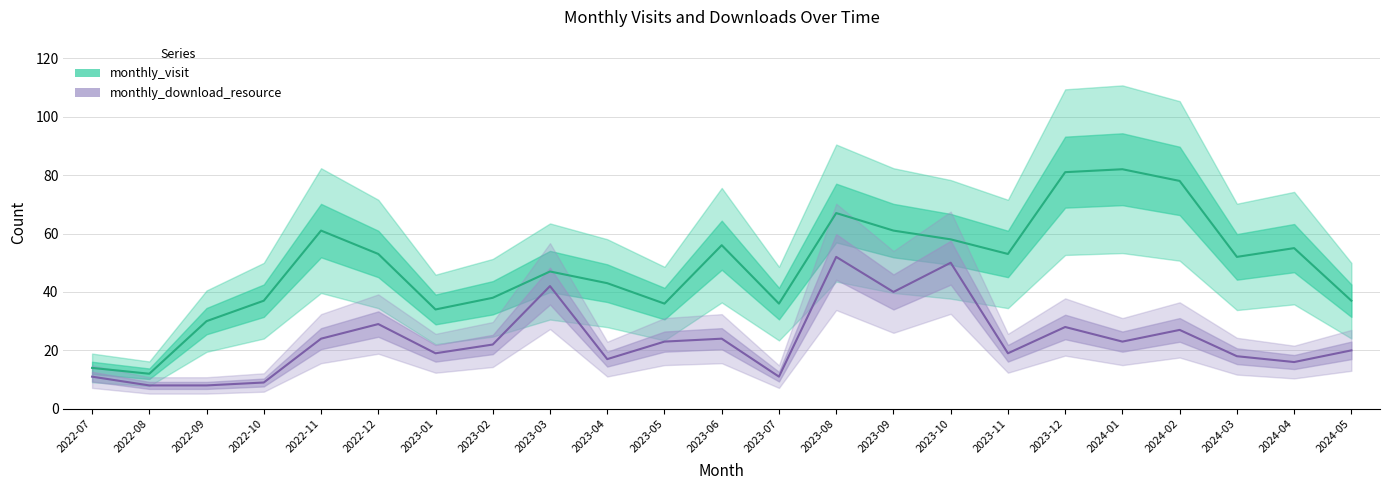

At which category is the sum across all series the highest?

2023-08